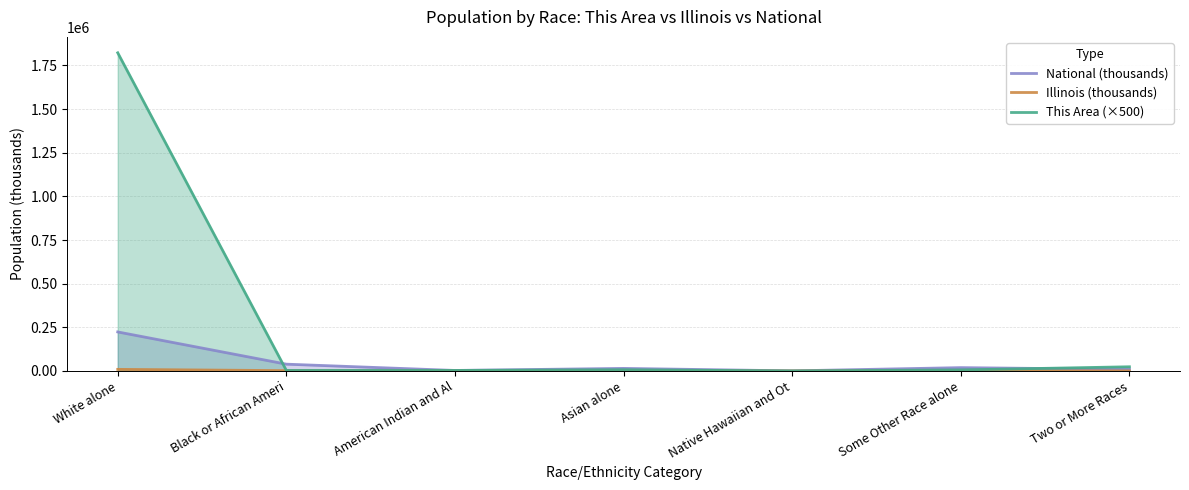

What position from the left is Black or African Ameri?

2